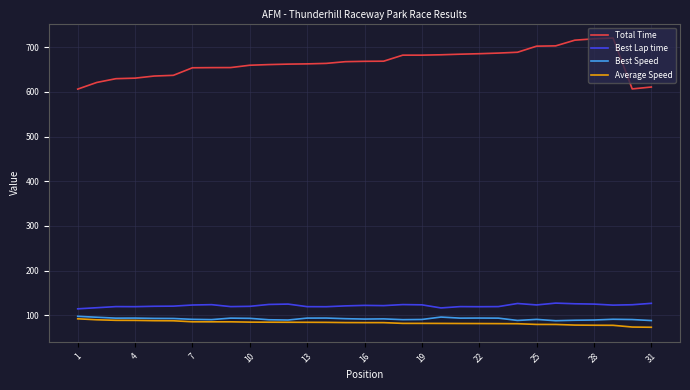

True or false: Total Time and Best Speed cross at least once.

False